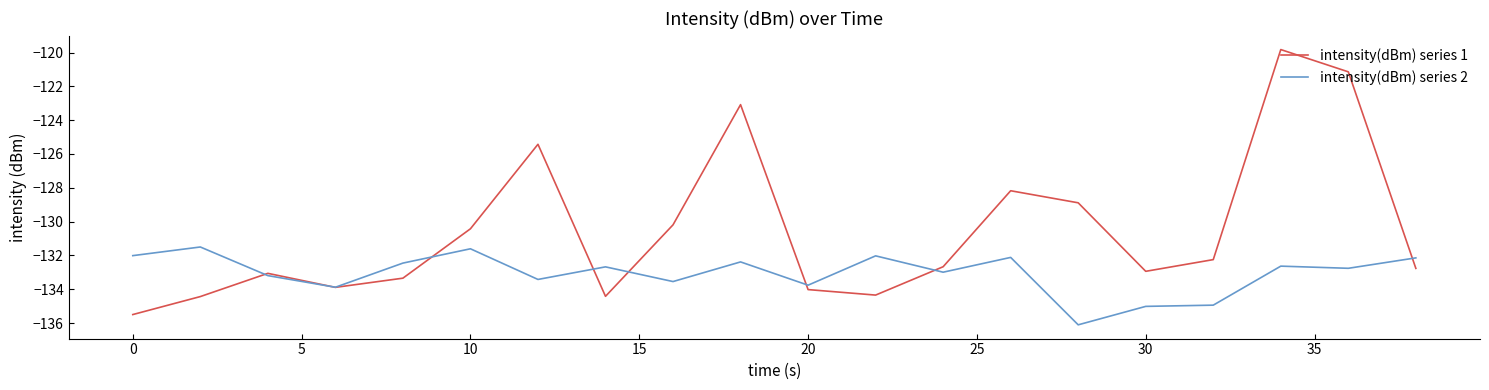

Which series has the largest total across all categories?

intensity(dBm) series 1